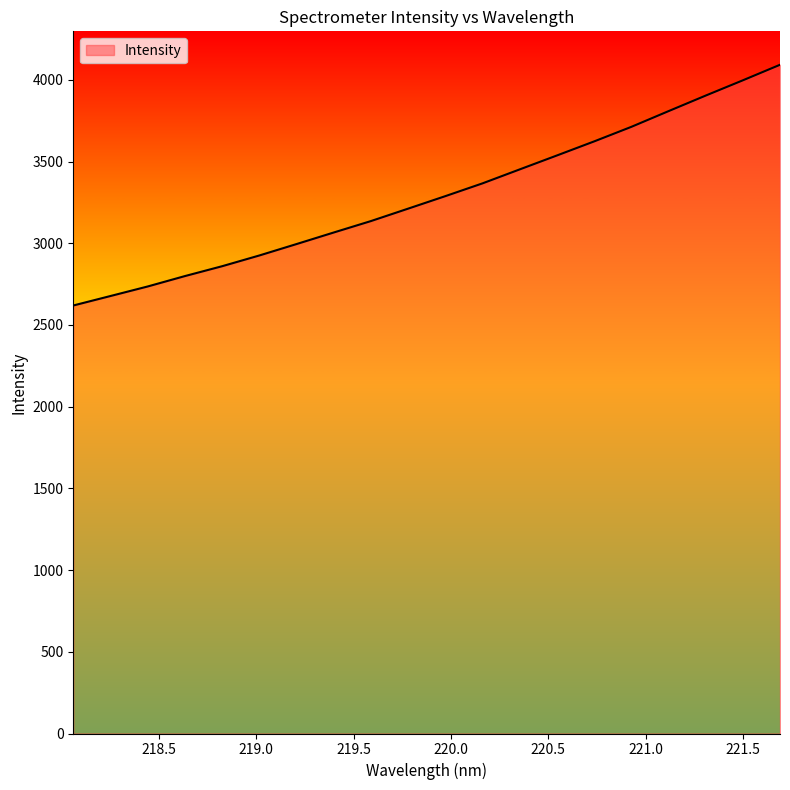

What is the difference between the maximum and minimum values?

1473.1